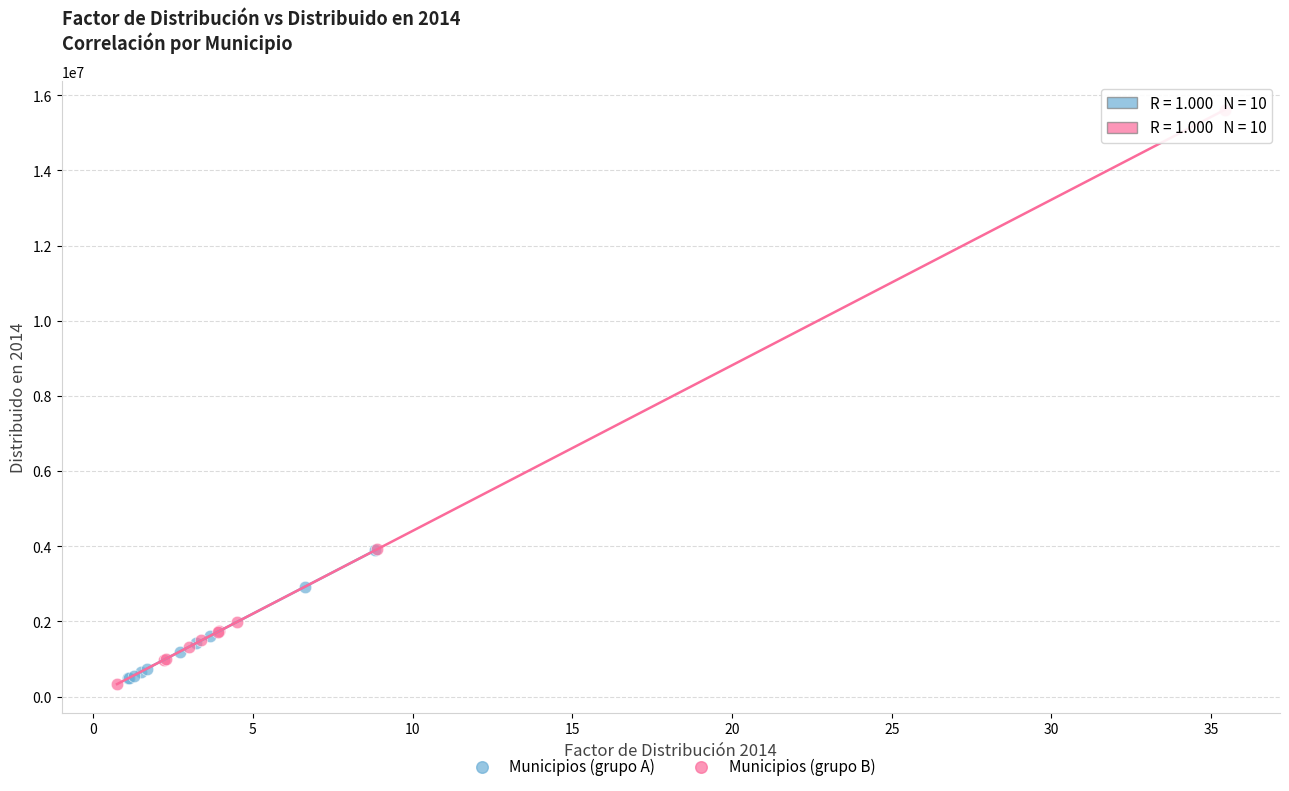

Which series has the largest Y range (max minus min)?

Municipios (grupo B)